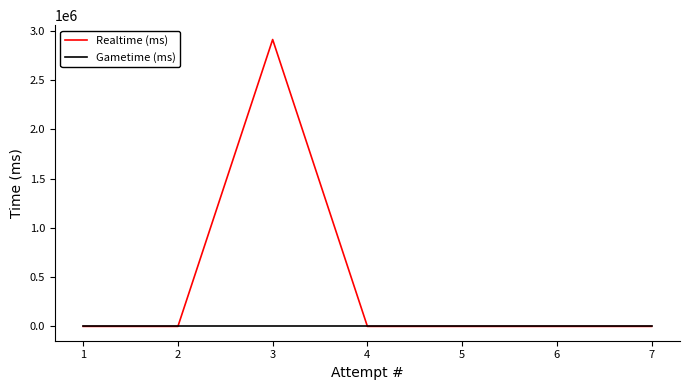

How many series are shown in this chart?

2